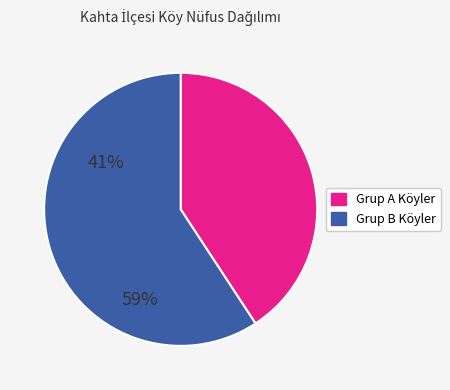

Is there a majority slice in this chart?

Yes